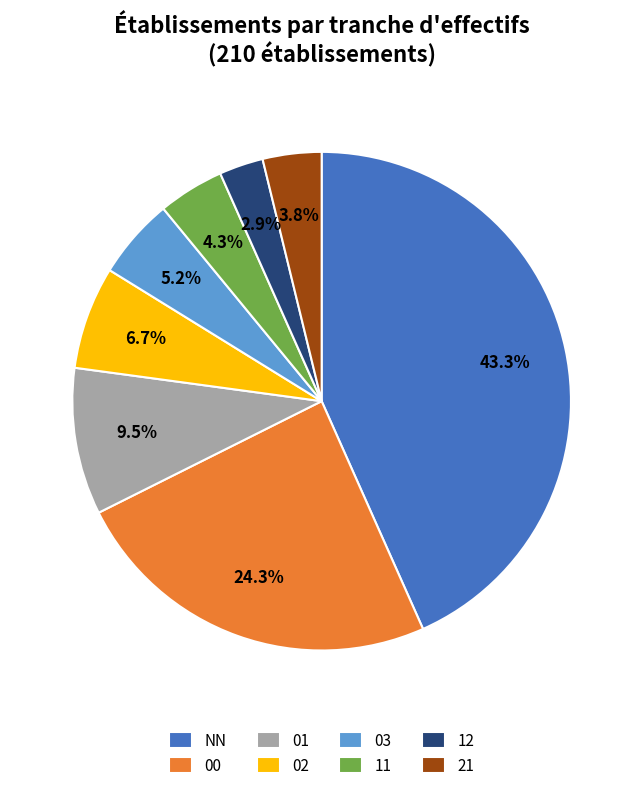

Count the number of slices in the pie.

8